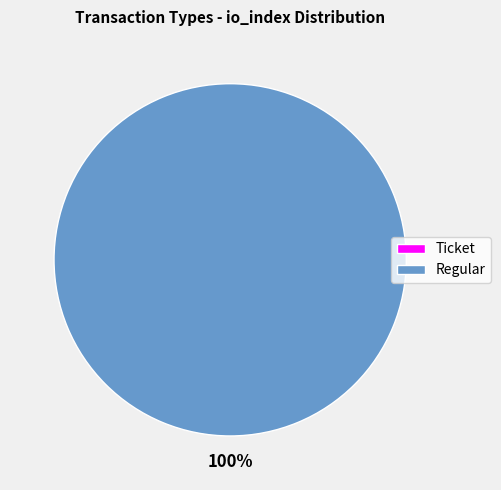

To the nearest percent, what is the difference between the Regular and Ticket slice percentages?

100%